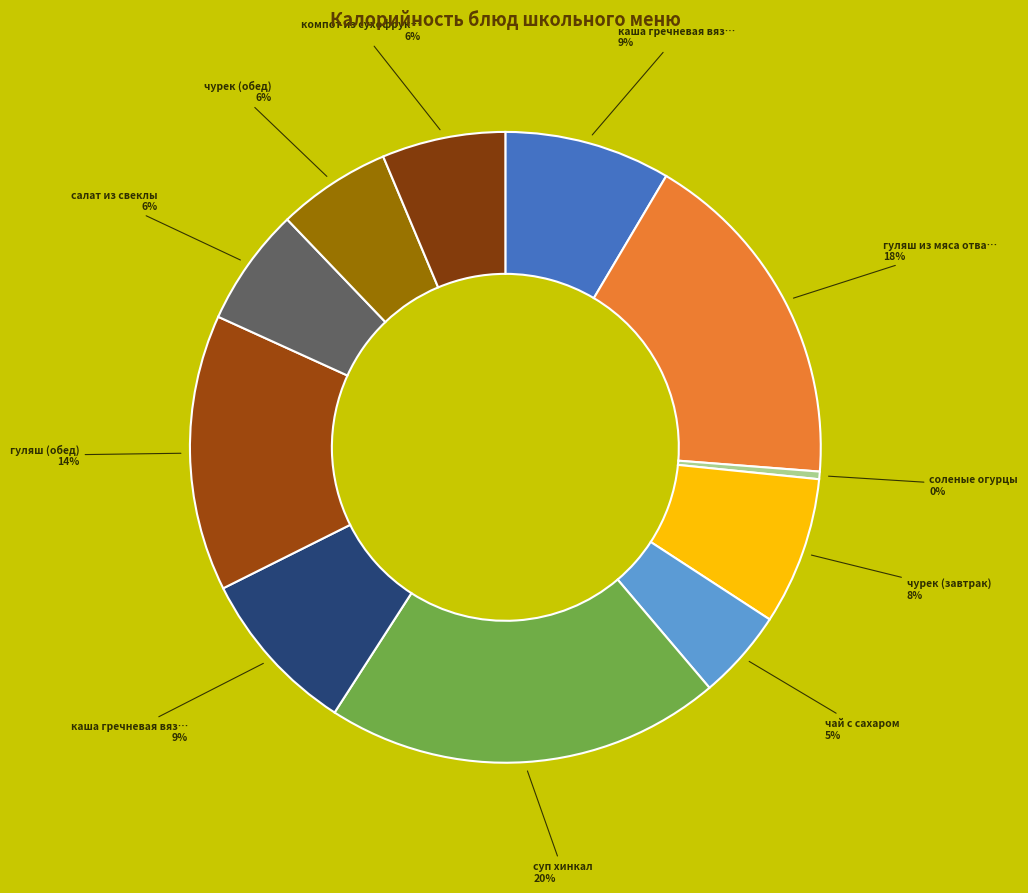

Count the number of slices in the pie.

11